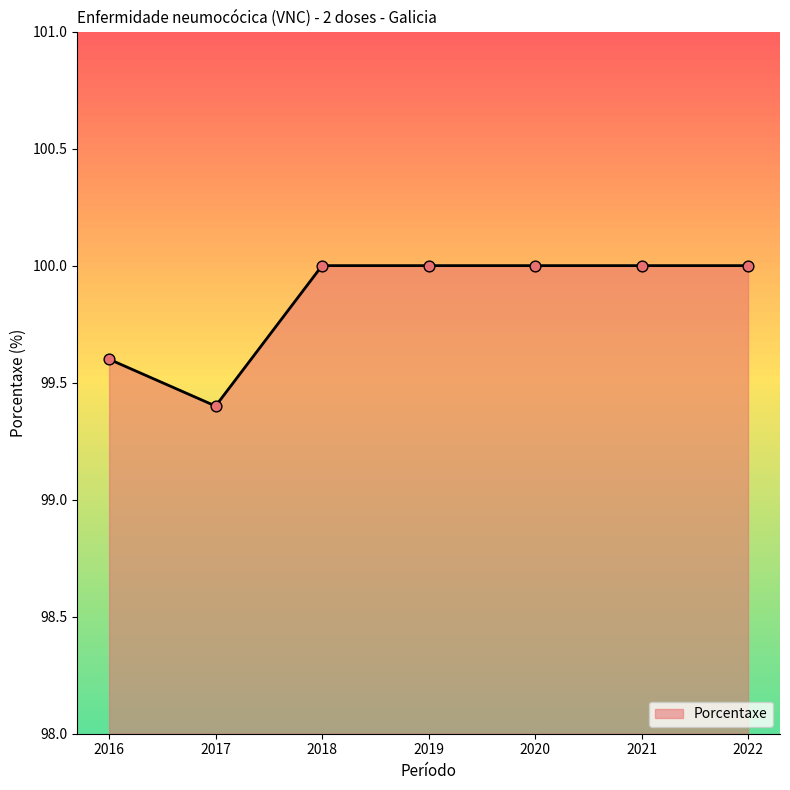

What is the ratio of the value at 2016 to the value at 2021?

1.0